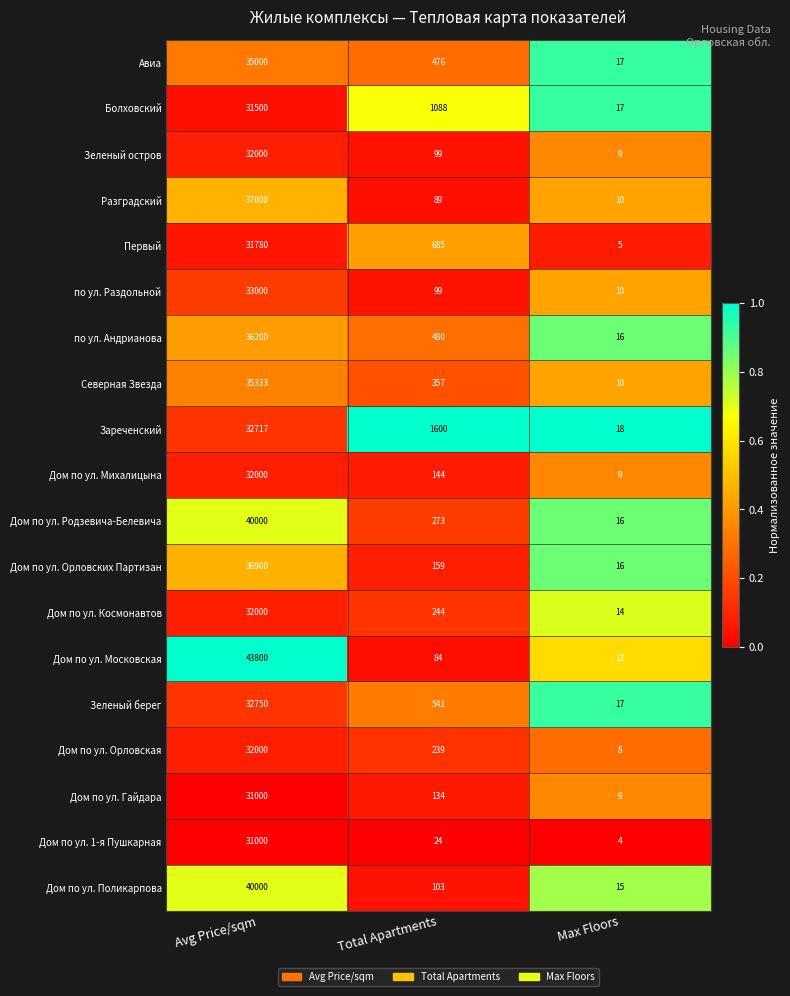

Count the number of categories in the chart.

3